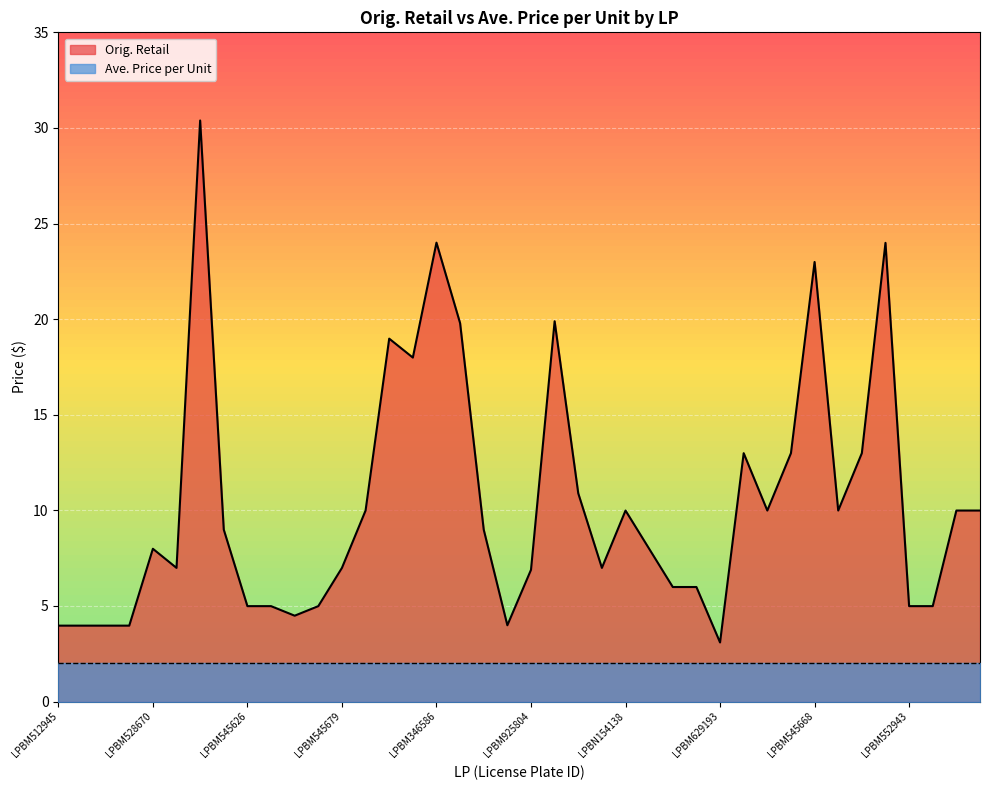

Which series has the largest total across all categories?

Orig. Retail